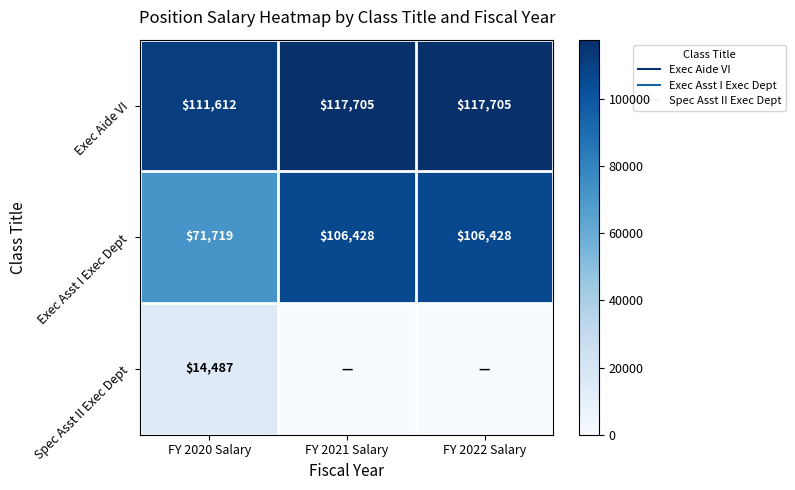

Rank the series by their maximum value, from lowest to highest.

Spec Asst II Exec Dept, Exec Asst I Exec Dept, Exec Aide VI